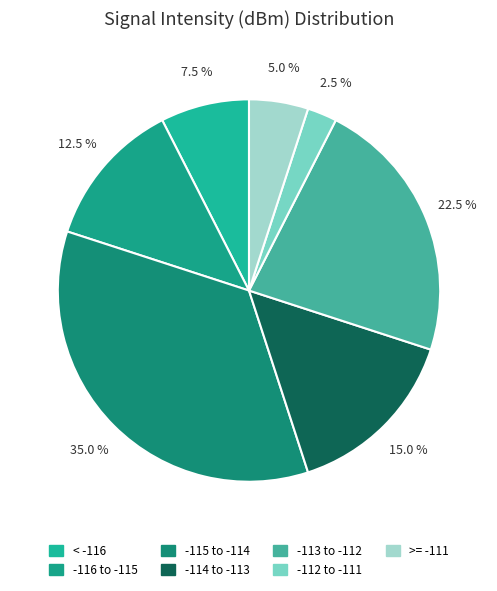

How many slices are in this pie chart?

7